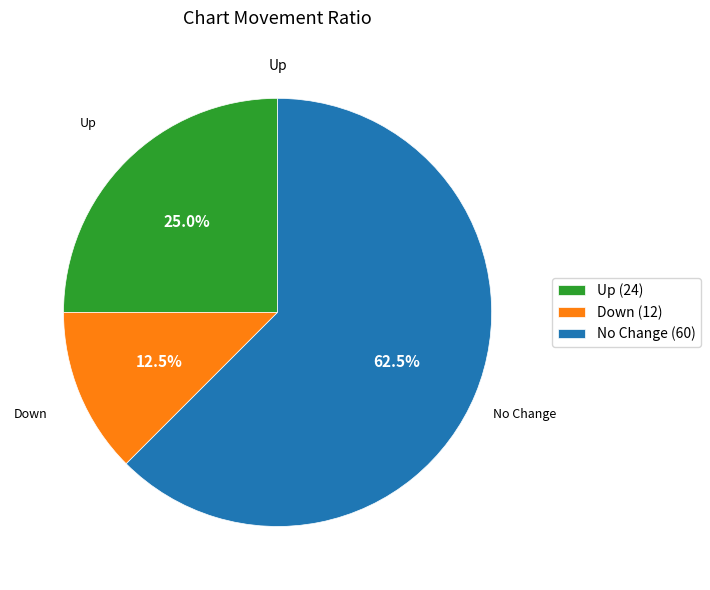

Does any single category account for the majority?

Yes